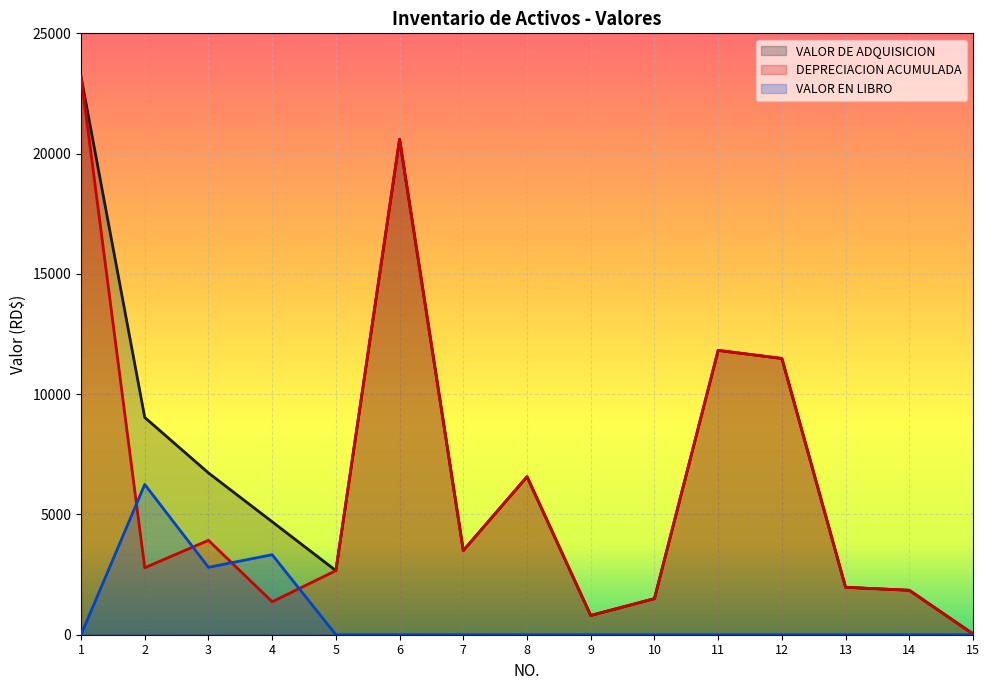

How many lines are shown in the chart?

3